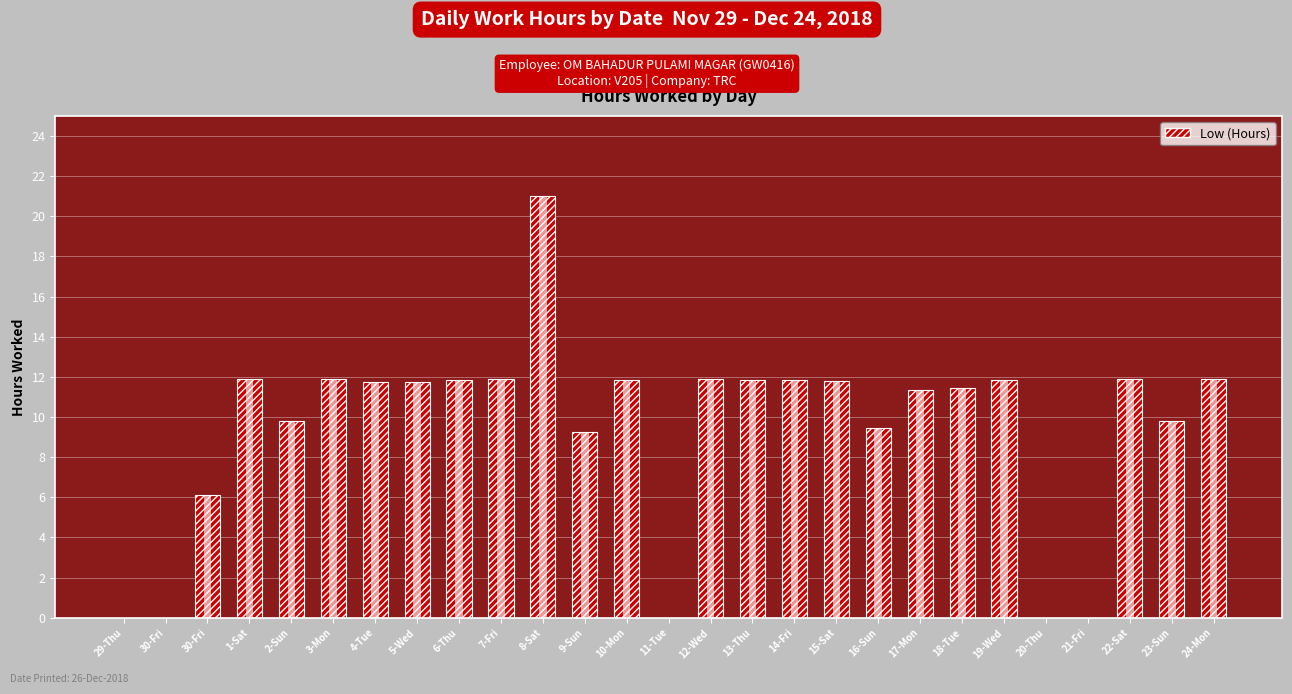

At which category does the chart reach its minimum across all series?

29-Thu